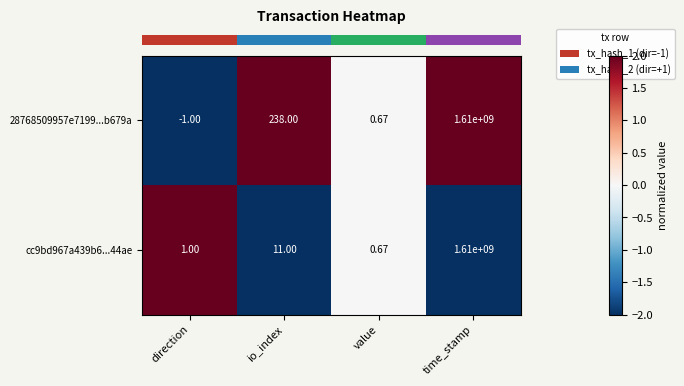

Which label corresponds to the smallest value in the chart?

direction